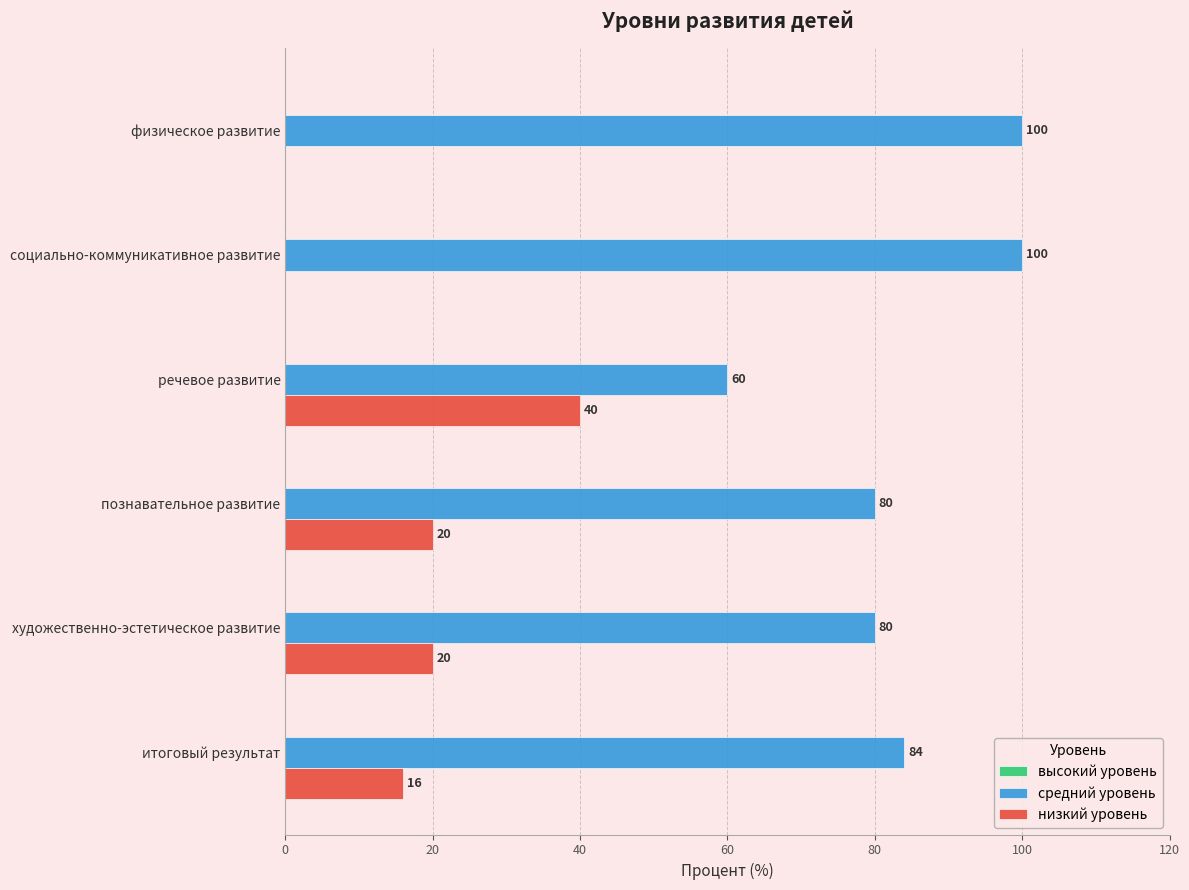

How many positive values does the низкий уровень series have?

4